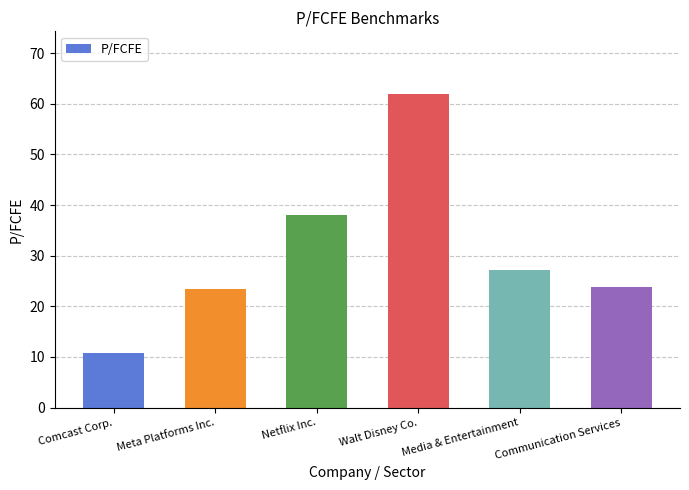

What is the average value?

30.9